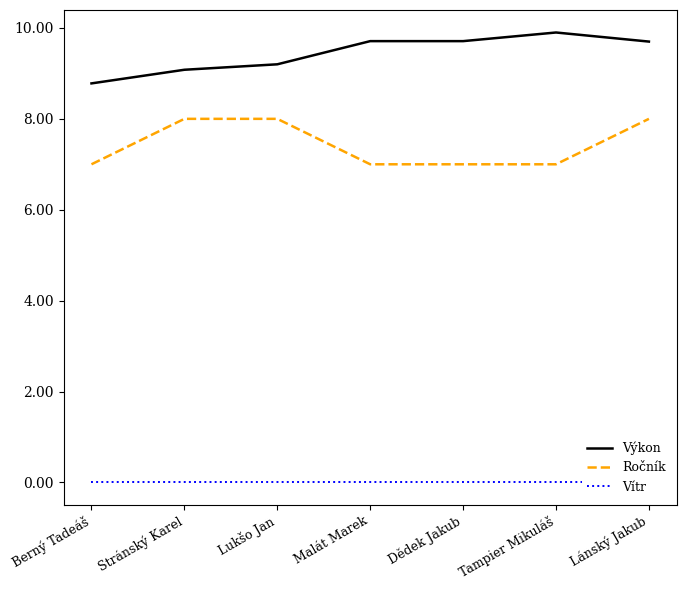

How many lines are shown in the chart?

3